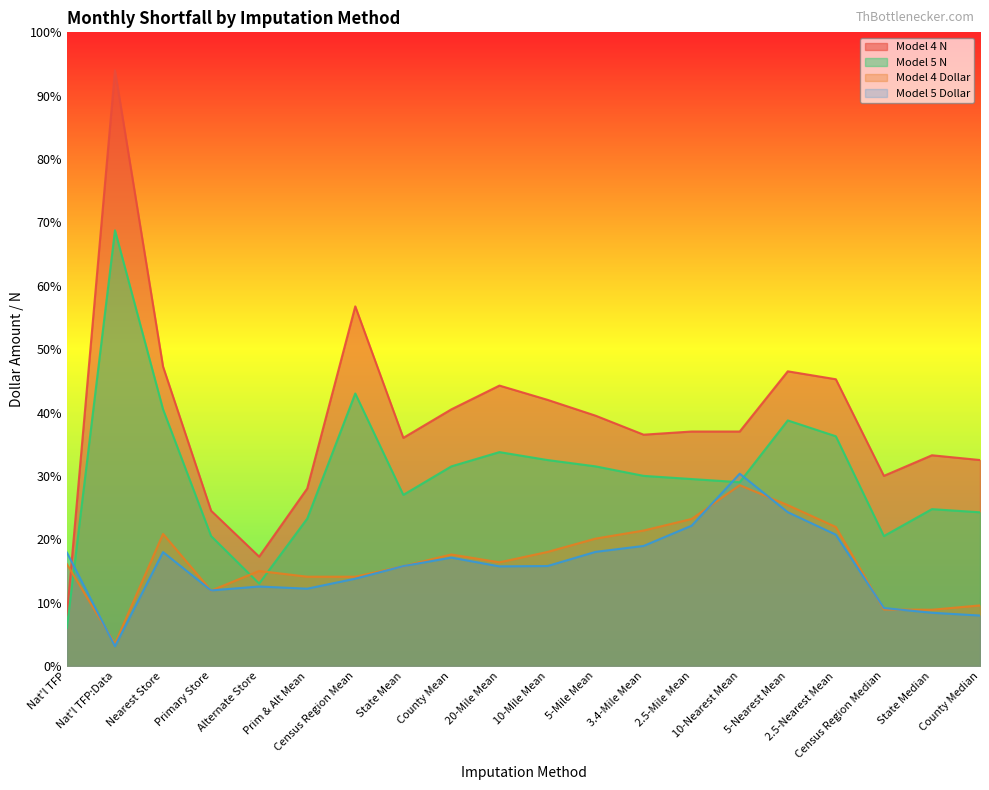

At which label does Model 4 Dollar first exceed 65?

Nearest Store